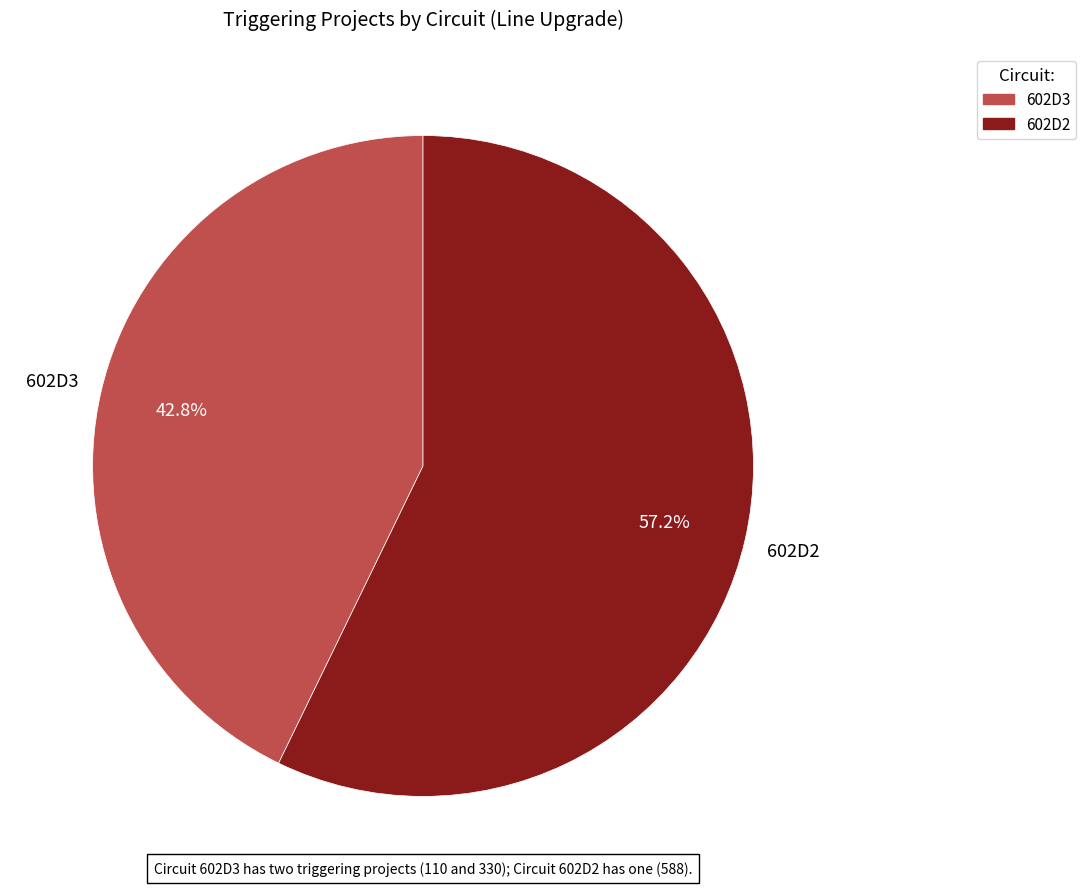

Does any single category account for the majority?

Yes